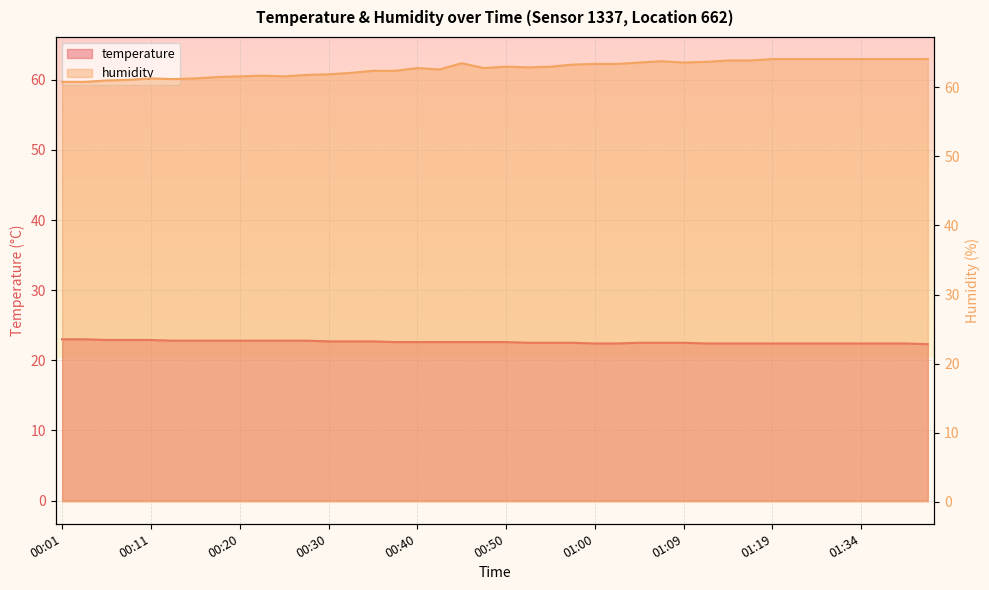

True or false: humidity has a value of 110.8 at 00:38.

False